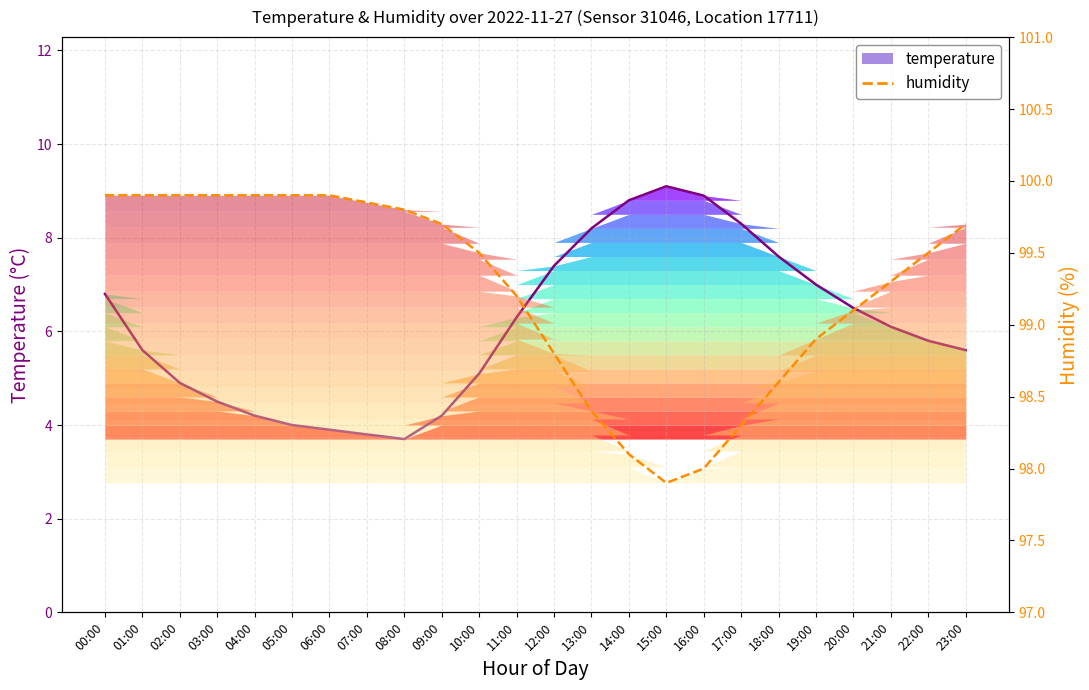

At which label does the data first exceed 99?

00:00